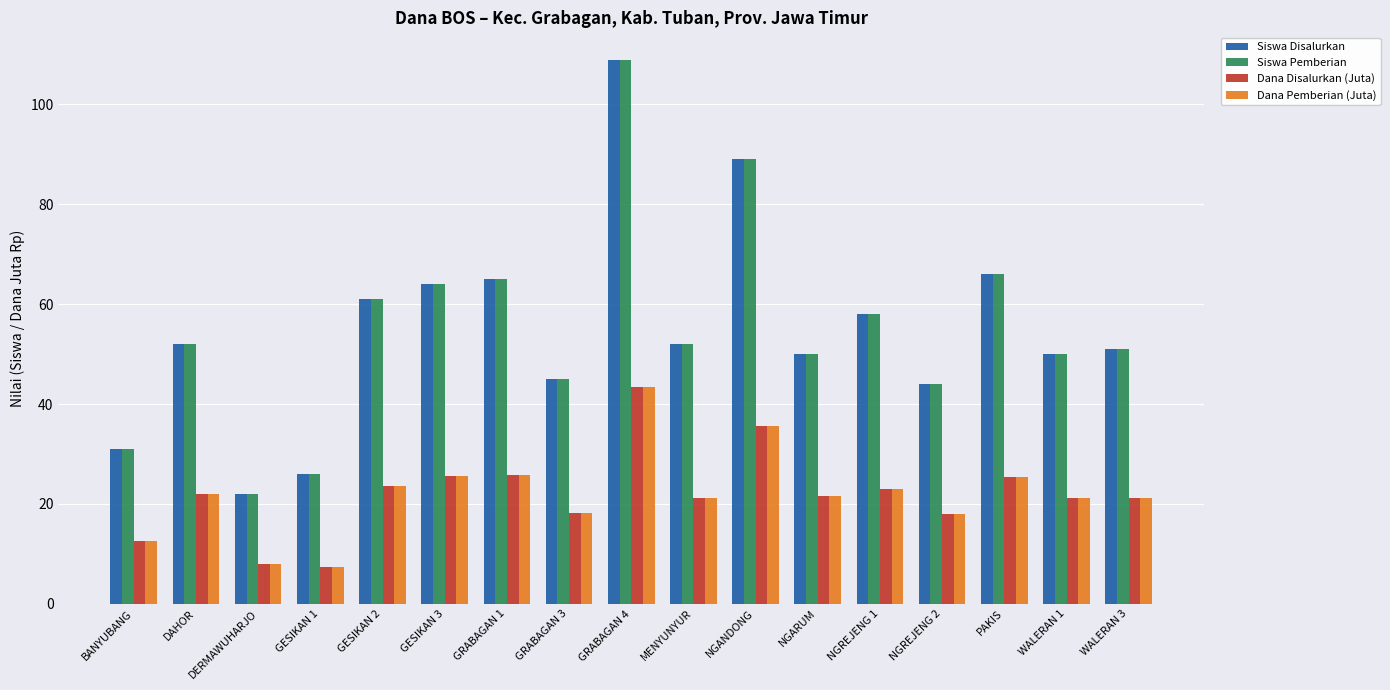

What is the sum of all Dana Pemberian (Juta) values?

373.7